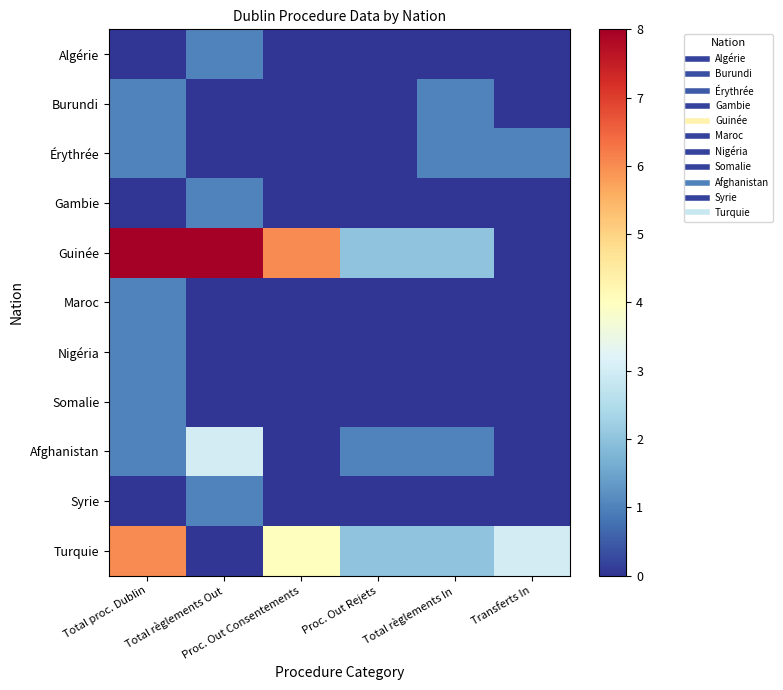

Reading right to left, transcribe all the data shown in this chart.

Algérie: Transferts In=0	Total règlements In=0	Proc. Out Rejets=0	Proc. Out Consentements=0	Total règlements Out=1	Total proc. Dublin=0
Burundi: Transferts In=0	Total règlements In=1	Proc. Out Rejets=0	Proc. Out Consentements=0	Total règlements Out=0	Total proc. Dublin=1
Érythrée: Transferts In=1	Total règlements In=1	Proc. Out Rejets=0	Proc. Out Consentements=0	Total règlements Out=0	Total proc. Dublin=1
Gambie: Transferts In=0	Total règlements In=0	Proc. Out Rejets=0	Proc. Out Consentements=0	Total règlements Out=1	Total proc. Dublin=0
Guinée: Transferts In=0	Total règlements In=2	Proc. Out Rejets=2	Proc. Out Consentements=6	Total règlements Out=8	Total proc. Dublin=8
Maroc: Transferts In=0	Total règlements In=0	Proc. Out Rejets=0	Proc. Out Consentements=0	Total règlements Out=0	Total proc. Dublin=1
Nigéria: Transferts In=0	Total règlements In=0	Proc. Out Rejets=0	Proc. Out Consentements=0	Total règlements Out=0	Total proc. Dublin=1
Somalie: Transferts In=0	Total règlements In=0	Proc. Out Rejets=0	Proc. Out Consentements=0	Total règlements Out=0	Total proc. Dublin=1
Afghanistan: Transferts In=0	Total règlements In=1	Proc. Out Rejets=1	Proc. Out Consentements=0	Total règlements Out=3	Total proc. Dublin=1
Syrie: Transferts In=0	Total règlements In=0	Proc. Out Rejets=0	Proc. Out Consentements=0	Total règlements Out=1	Total proc. Dublin=0
Turquie: Transferts In=3	Total règlements In=2	Proc. Out Rejets=2	Proc. Out Consentements=4	Total règlements Out=0	Total proc. Dublin=6